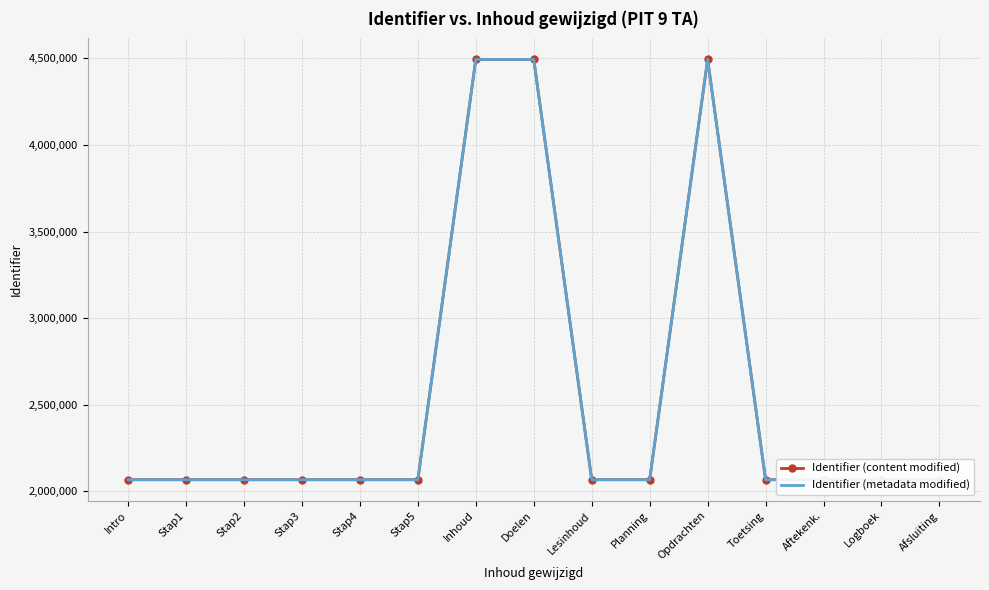

What is the label of the 3rd point from the left?

Stap2